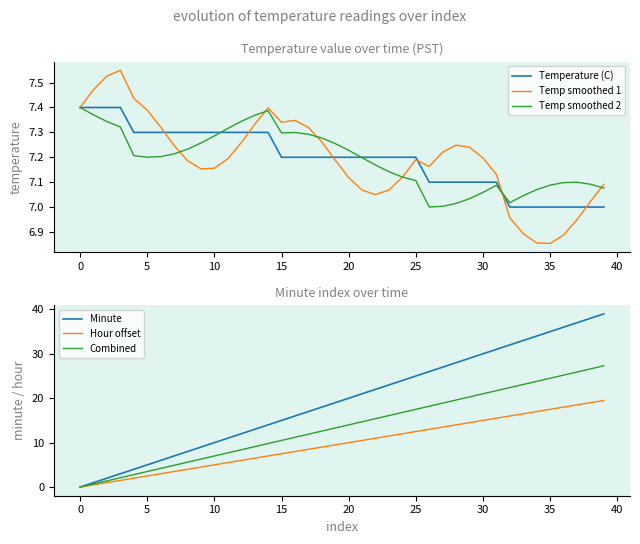

How many values in the Temp smoothed 1 series are below 7?

6